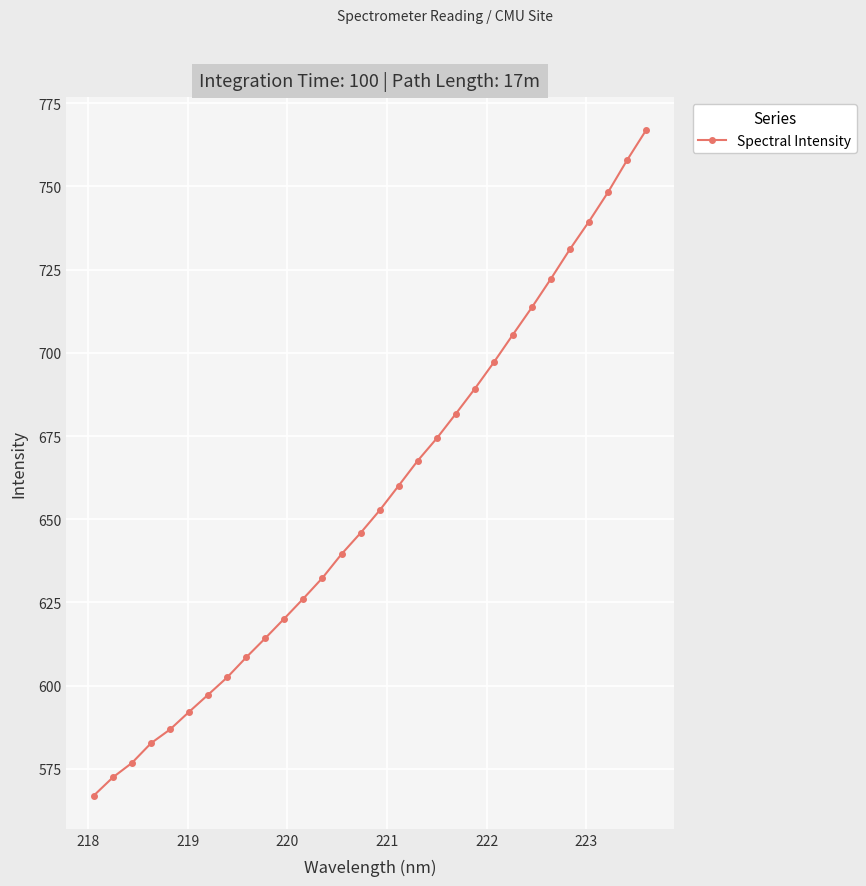

Does the chart display data point markers on the line(s)?

Yes